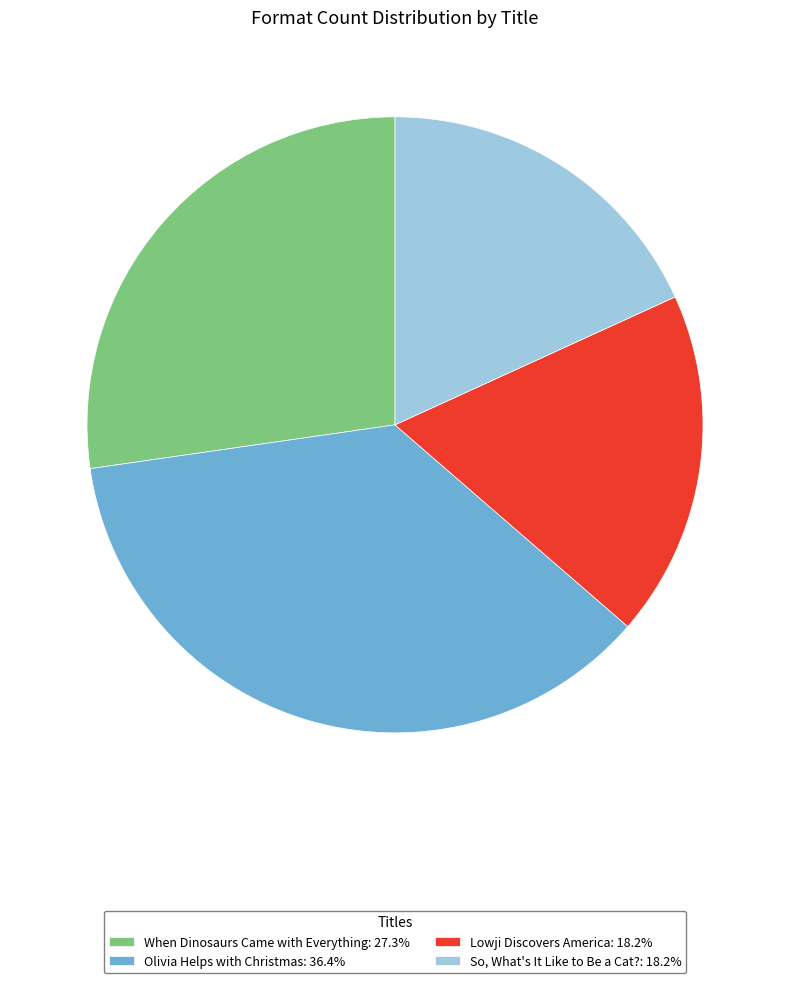

Does any single category account for the majority?

No